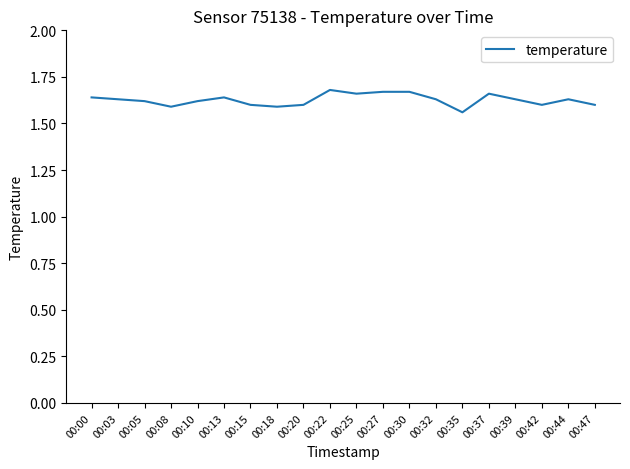

Approximately how many times larger is the value at 00:30 compared to 00:13?

1.0